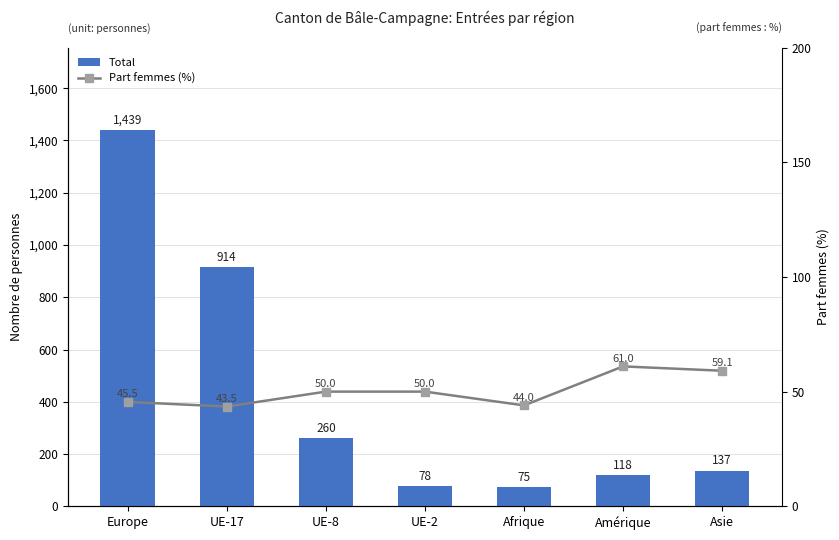

What is the value of the Part femmes (%) bar at the 3rd from the left?

50.0